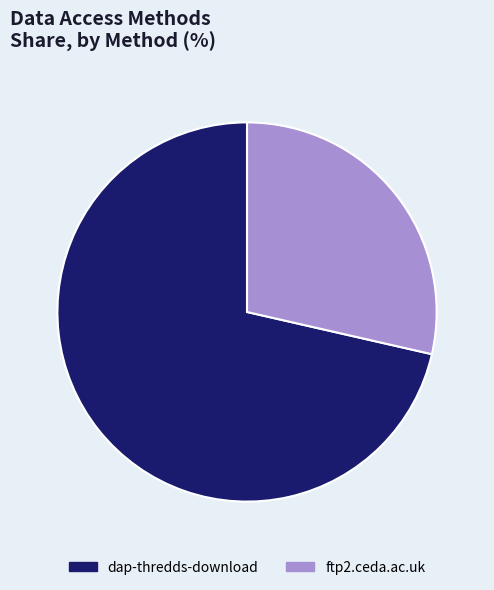

What is the largest slice in the pie chart?

dap-thredds-download